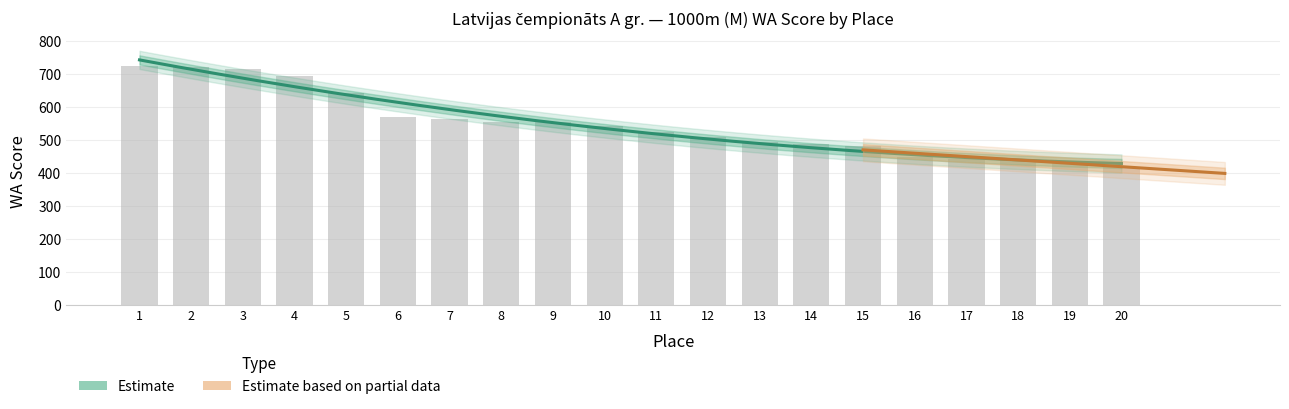

Is it true that the value at 7 is 939?

False